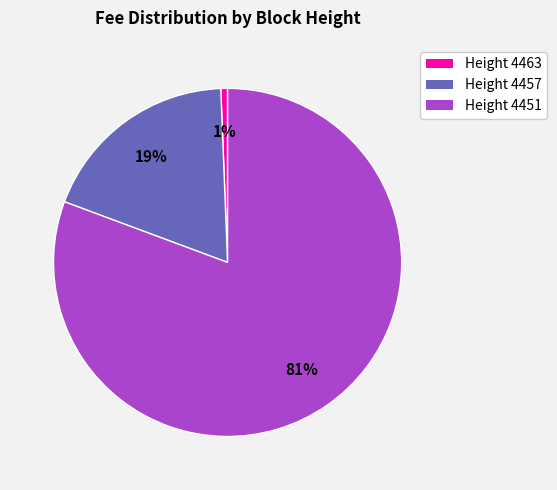

How many segments does this pie chart have?

3